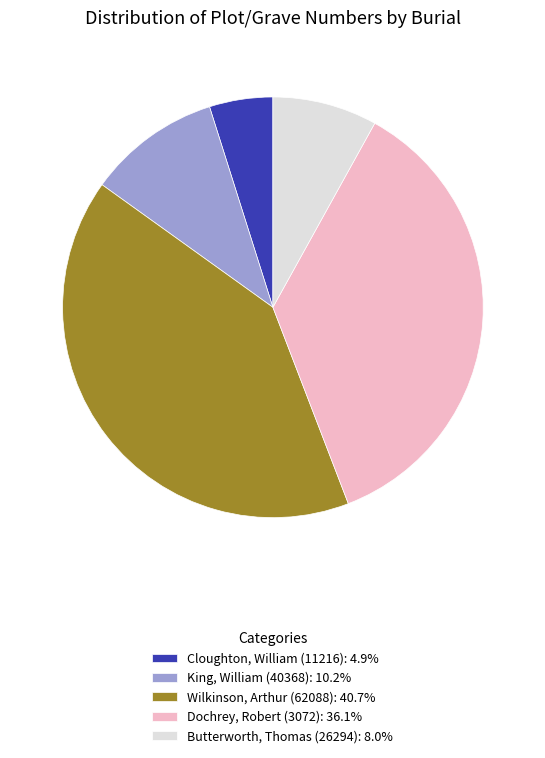

Combined, do Butterworth, Thomas (26294) and King, William (40368) account for over 50%?

No